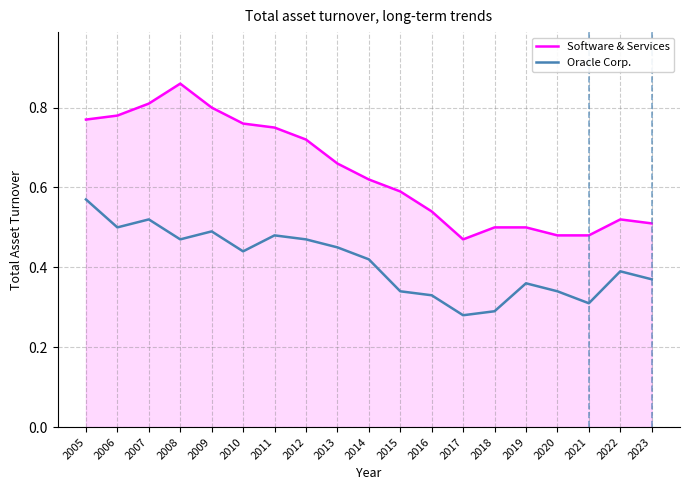

Between 2008 and 2018, which series saw the biggest shift?

Software & Services